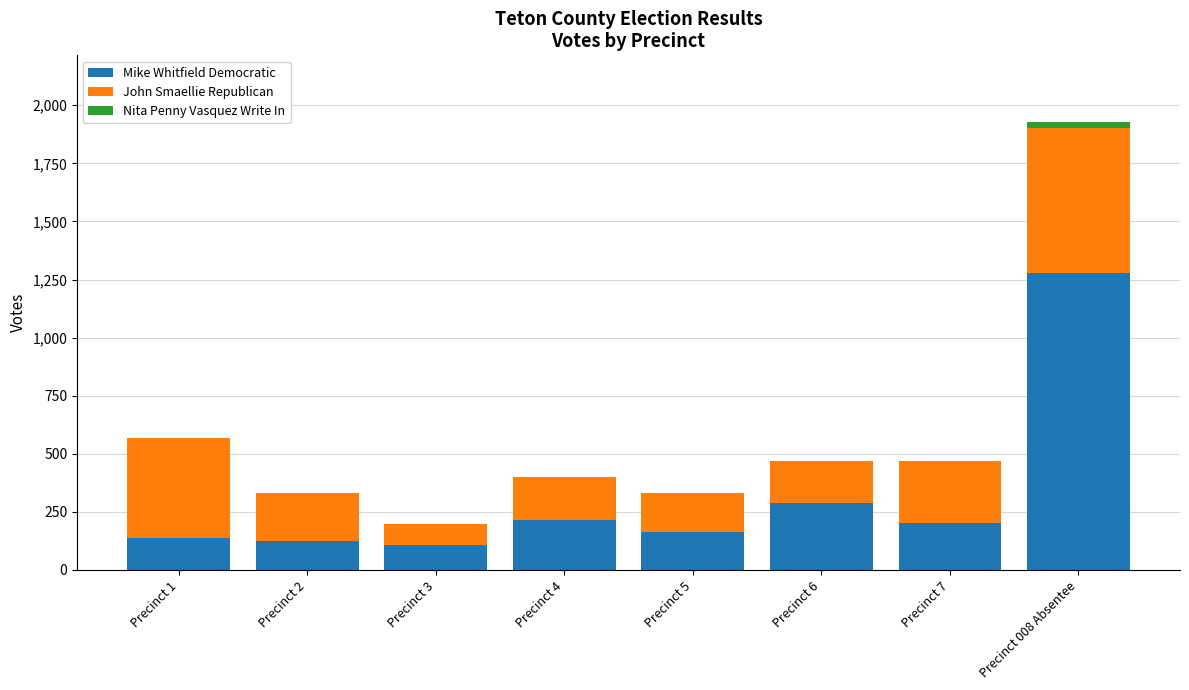

At which category is the sum across all series the highest?

Precinct 008 Absentee